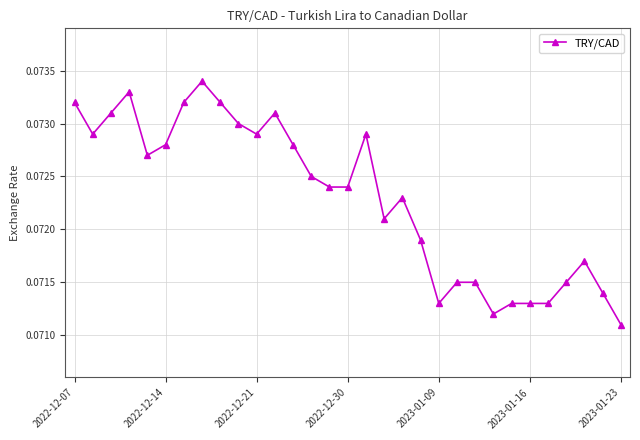

True or false: the data has more than 1 interior local peaks.

True